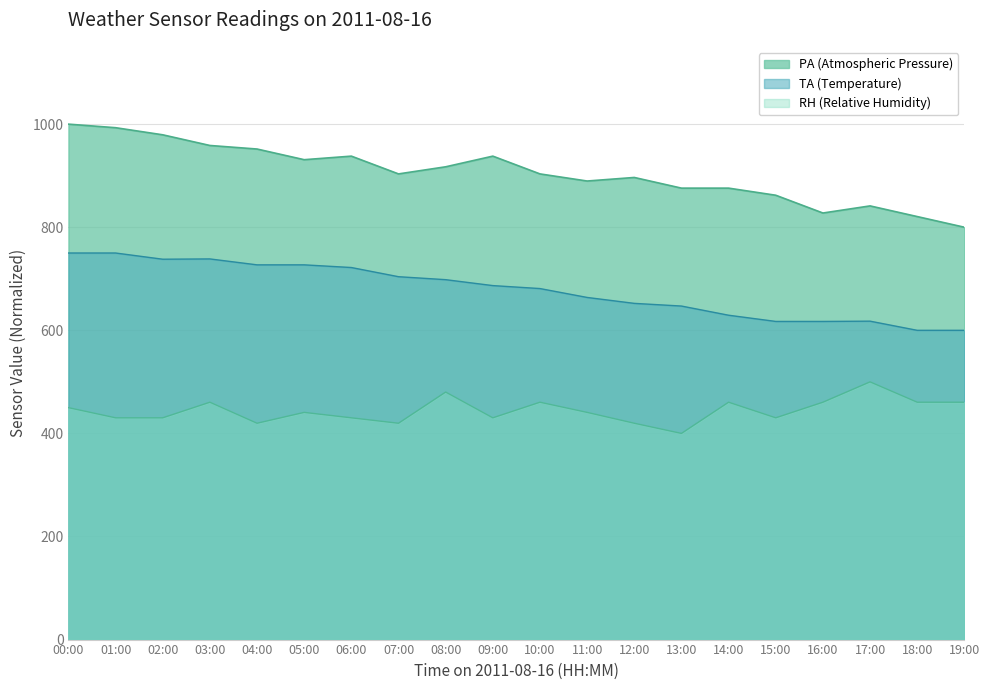

What are all the series names shown in the legend?

PA (Atmospheric Pressure), TA (Temperature), RH (Relative Humidity)